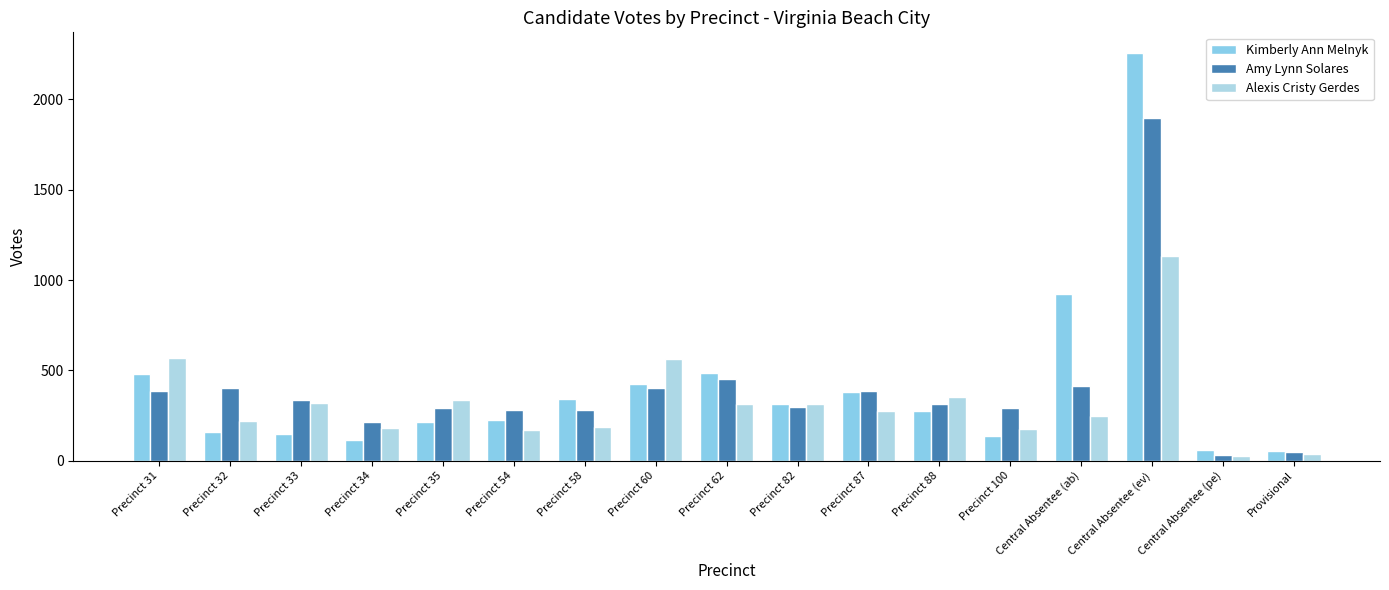

Reading right to left, transcribe all the data shown in this chart.

Kimberly Ann Melnyk: Provisional=56	Central Absentee (pe)=59	Central Absentee (ev)=2258	Central Absentee (ab)=924	Precinct 100=138	Precinct 88=274	Precinct 87=380	Precinct 82=313	Precinct 62=488	Precinct 60=423	Precinct 58=342	Precinct 54=226	Precinct 35=212	Precinct 34=112	Precinct 33=147	Precinct 32=157	Precinct 31=482
Amy Lynn Solares: Provisional=46	Central Absentee (pe)=32	Central Absentee (ev)=1896	Central Absentee (ab)=414	Precinct 100=291	Precinct 88=315	Precinct 87=388	Precinct 82=300	Precinct 62=453	Precinct 60=400	Precinct 58=278	Precinct 54=278	Precinct 35=290	Precinct 34=212	Precinct 33=337	Precinct 32=405	Precinct 31=385
Alexis Cristy Gerdes: Provisional=36	Central Absentee (pe)=28	Central Absentee (ev)=1133	Central Absentee (ab)=249	Precinct 100=175	Precinct 88=354	Precinct 87=273	Precinct 82=314	Precinct 62=312	Precinct 60=564	Precinct 58=184	Precinct 54=170	Precinct 35=334	Precinct 34=183	Precinct 33=319	Precinct 32=220	Precinct 31=568